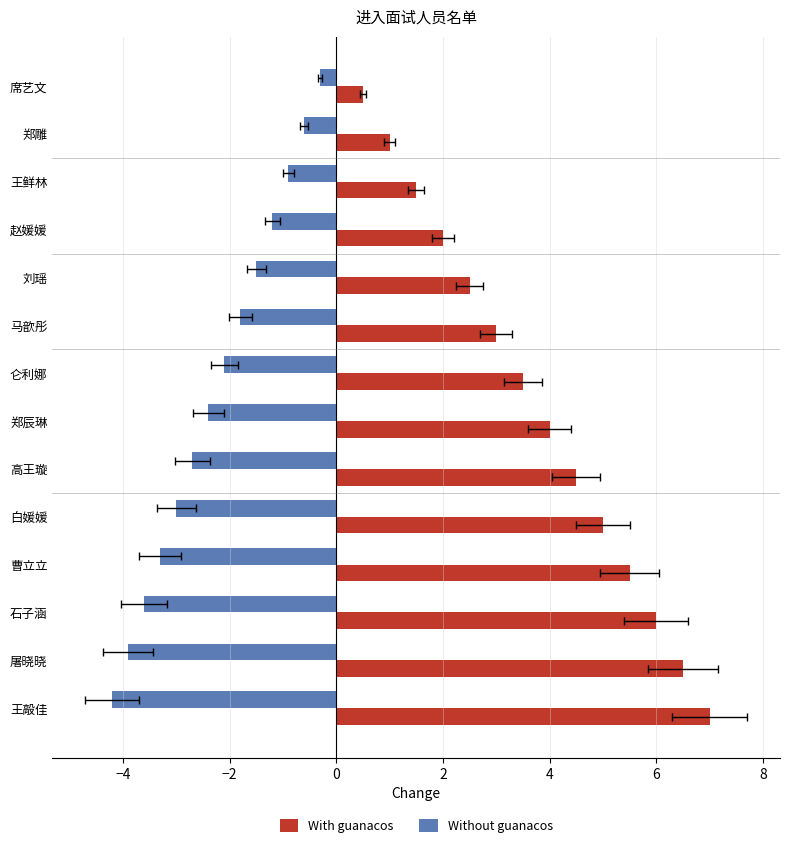

How many data points in Without guanacos are above -2?

6